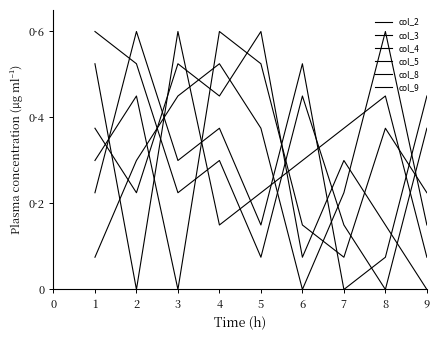

At which label is col_4 closest to 0?

2